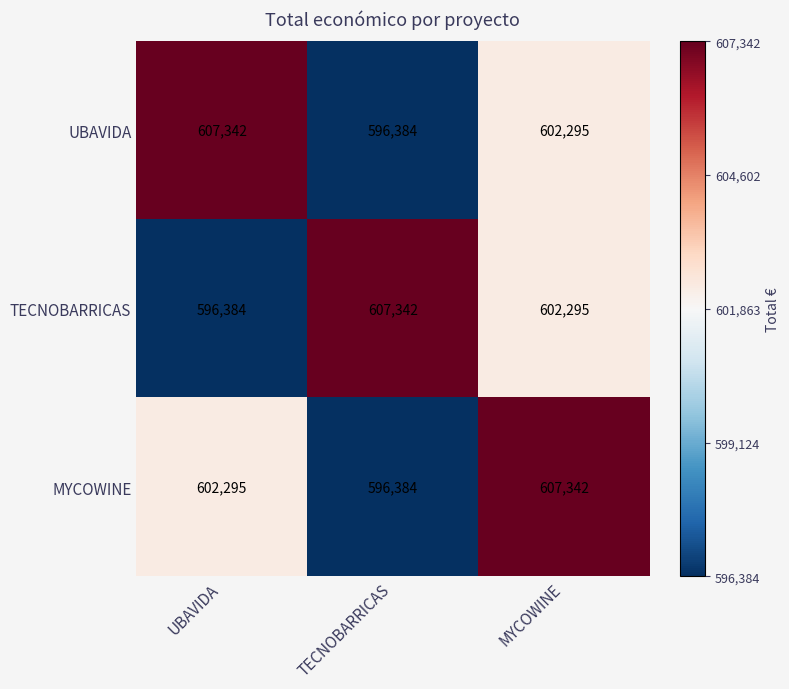

The value of TECNOBARRICAS at TECNOBARRICAS is 211472. True or false?

False